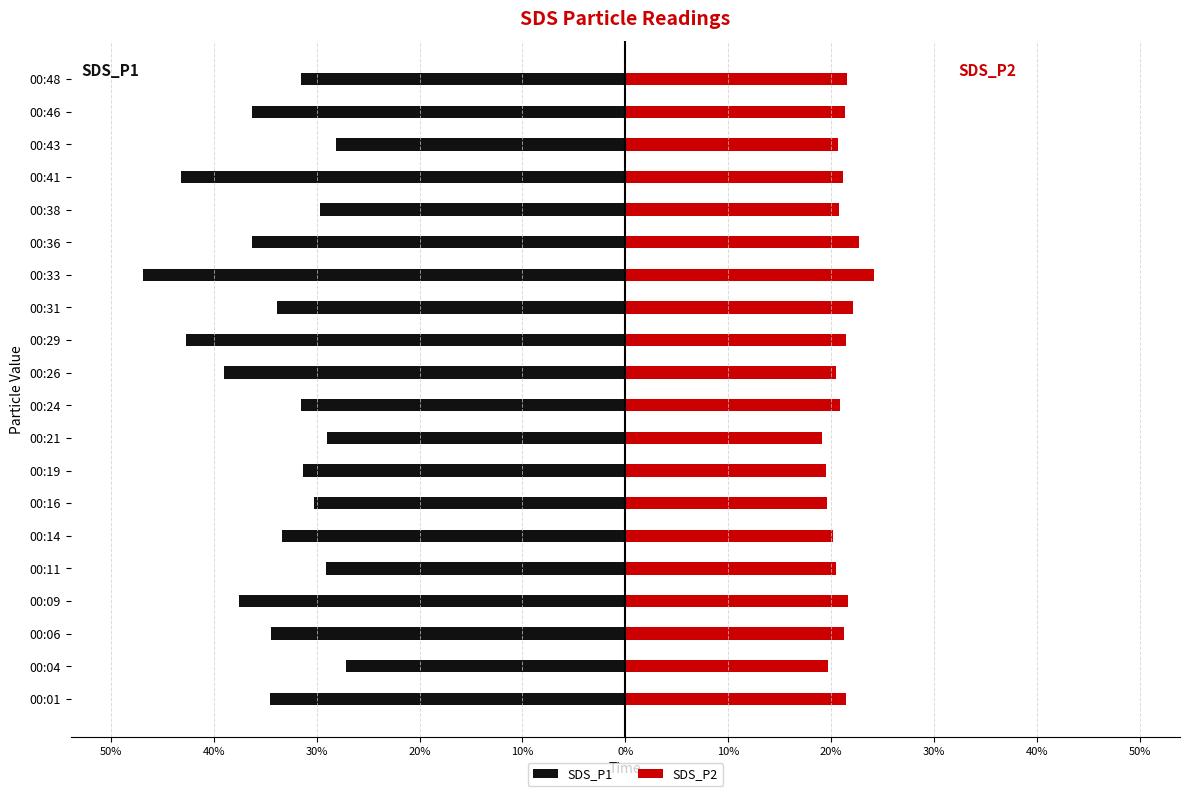

List the series in order of their overall mean, highest first.

SDS_P2, SDS_P1